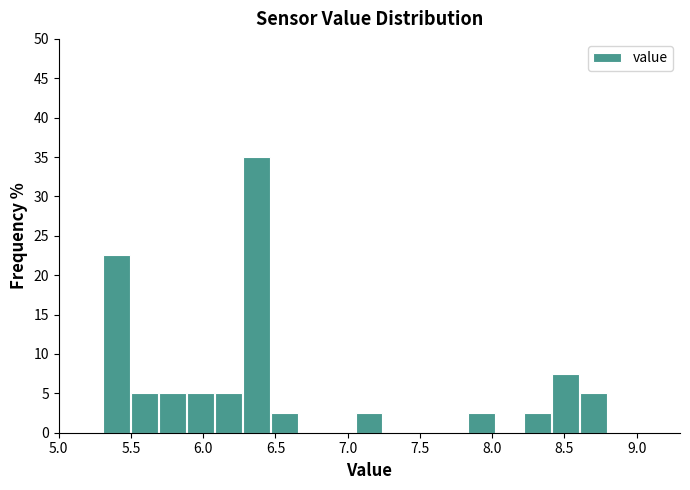

Read against the x-axis, roughly where is the centre of the tallest bar?

6.35